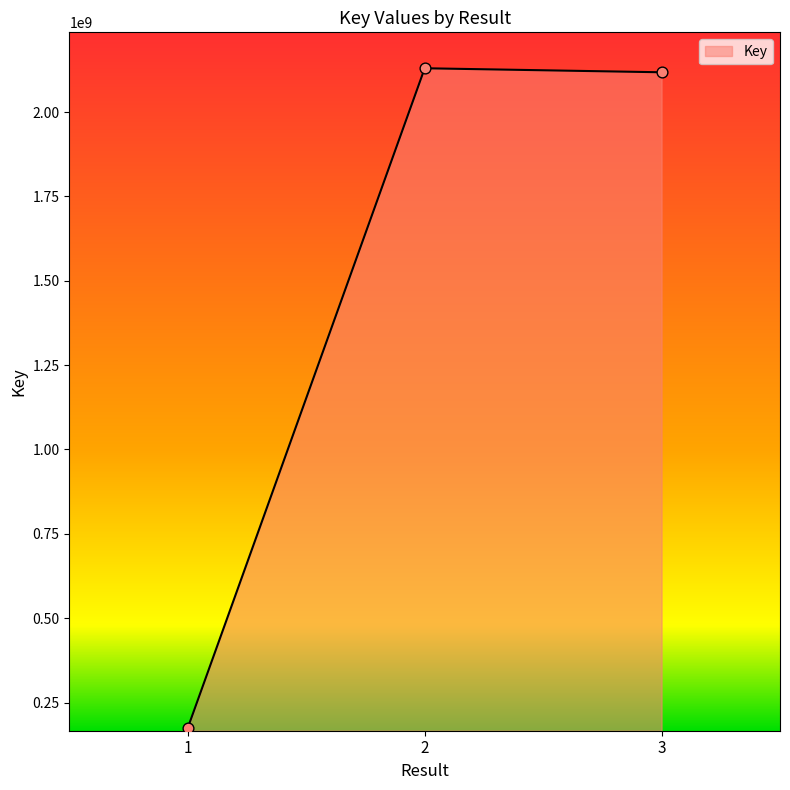

What is the change in value from 1 to 3?

+1942555239